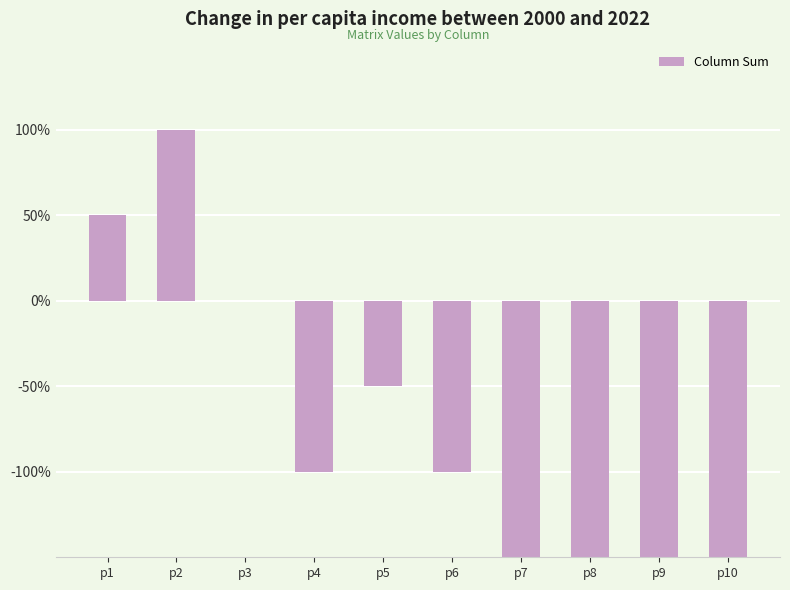

The value at p7 is -5. True or false?

True